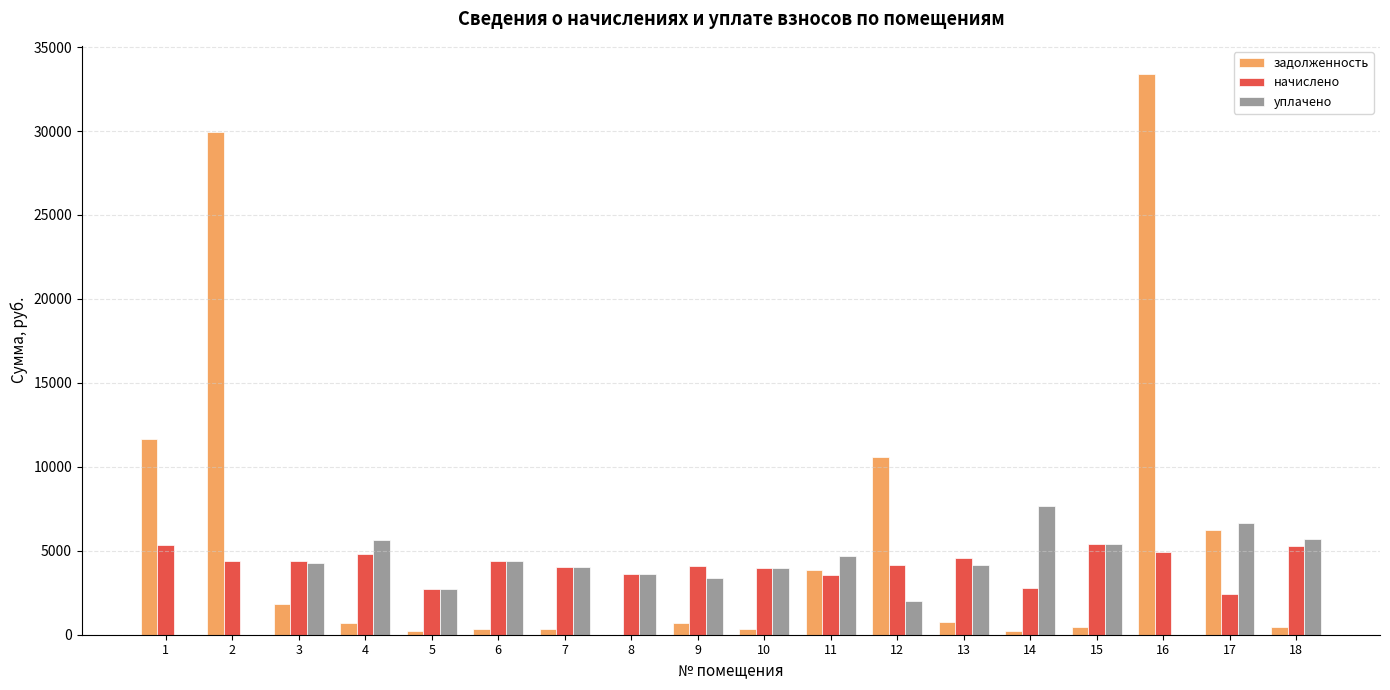

What is the sum of all начислено values?

74884.6